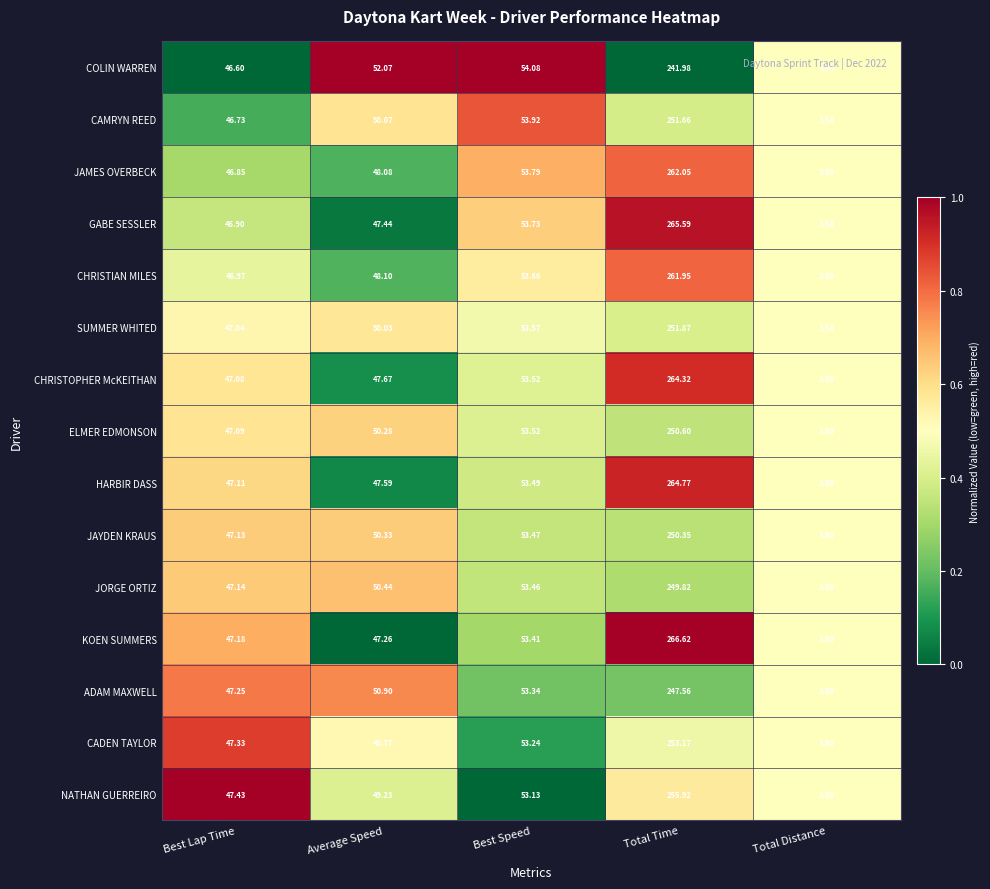

At which category is the sum across all series the highest?

Total Time